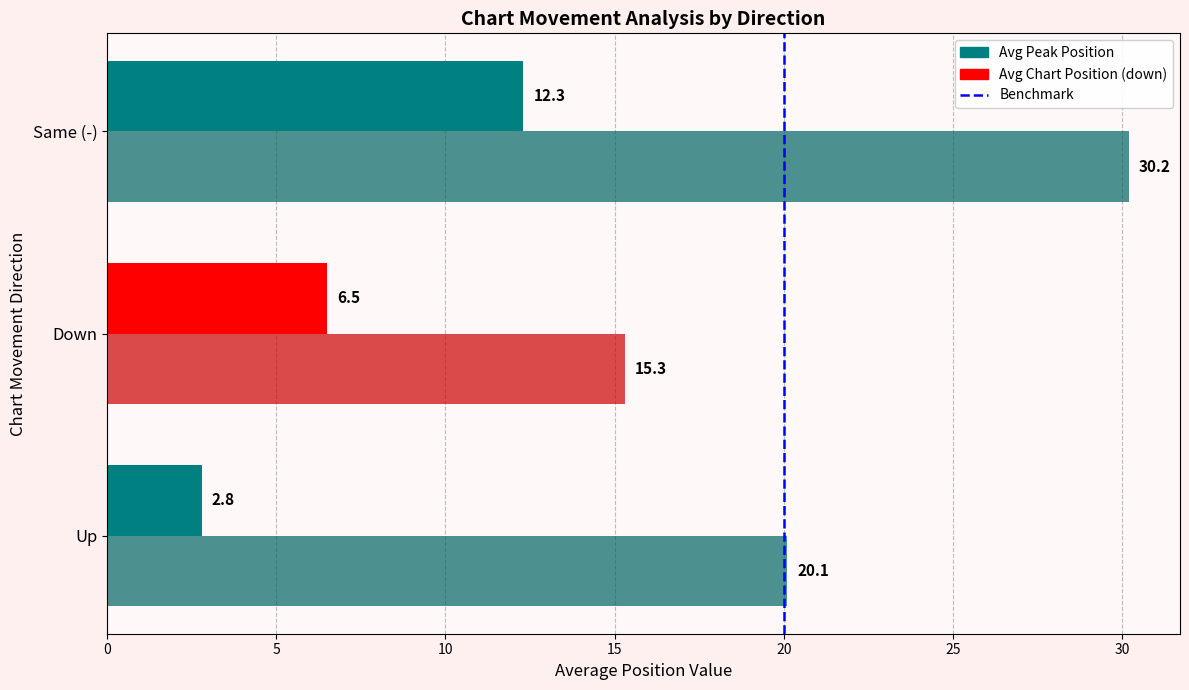

Count the number of data series in this chart.

2